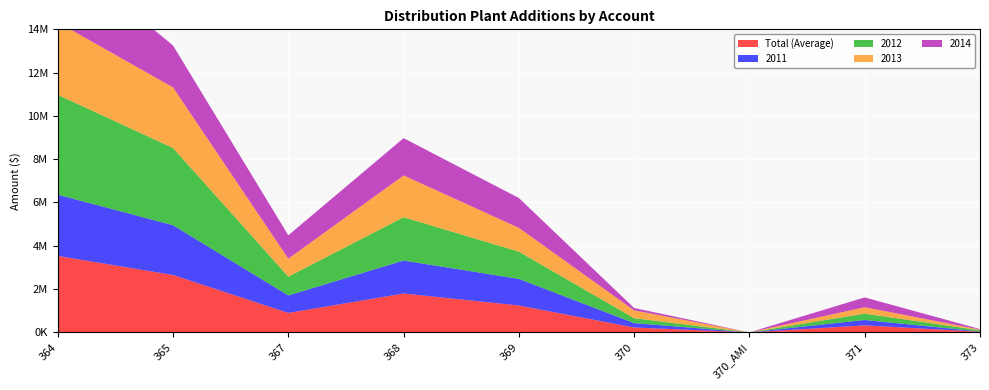

Reading right to left, transcribe all the data shown in this chart.

Total (Average): 30361.5	322984.5	0.0	225004.2	1241420.2	1794641.5	896865.0	2650657.0	3531047.8
2011: 10887.0	249052.0	0.0	203022.0	1228735.0	1524996.0	808167.0	2299795.0	2829071.0
2012: 56617.0	292010.0	0.0	226419.0	1258303.0	1999382.0	868953.0	3565565.0	4615259.0
2013: 29581.0	297139.0	0.0	361021.0	1099395.0	1931494.0	830432.0	2800545.0	3351473.0
2014: 24361.0	453737.0	0.0	109555.0	1379248.0	1722694.0	1079908.0	1936723.0	3328388.0